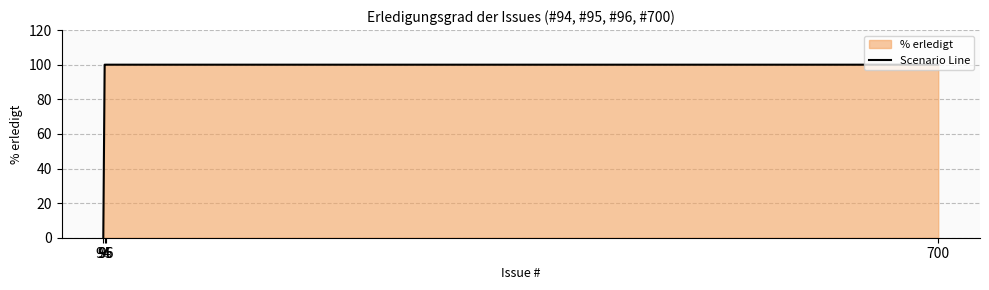

At which category does the chart reach its minimum across all series?

94